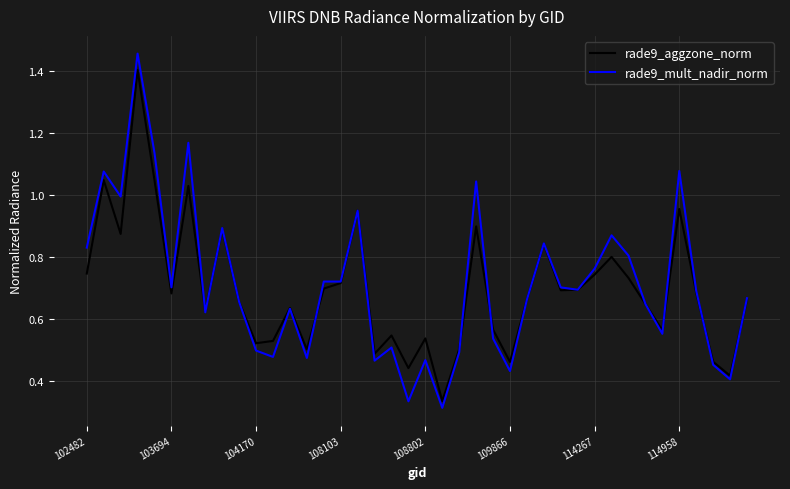

What are all the series names shown in the legend?

rade9_aggzone_norm, rade9_mult_nadir_norm